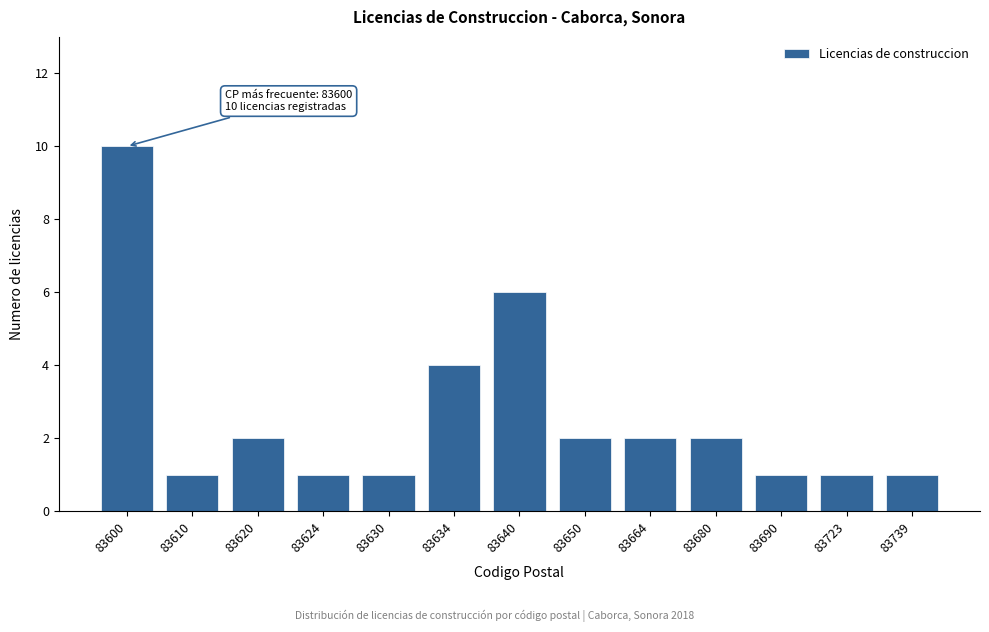

Reading left to right, list all the values displayed in this chart.

10	1	2	1	1	4	6	2	2	2	1	1	1